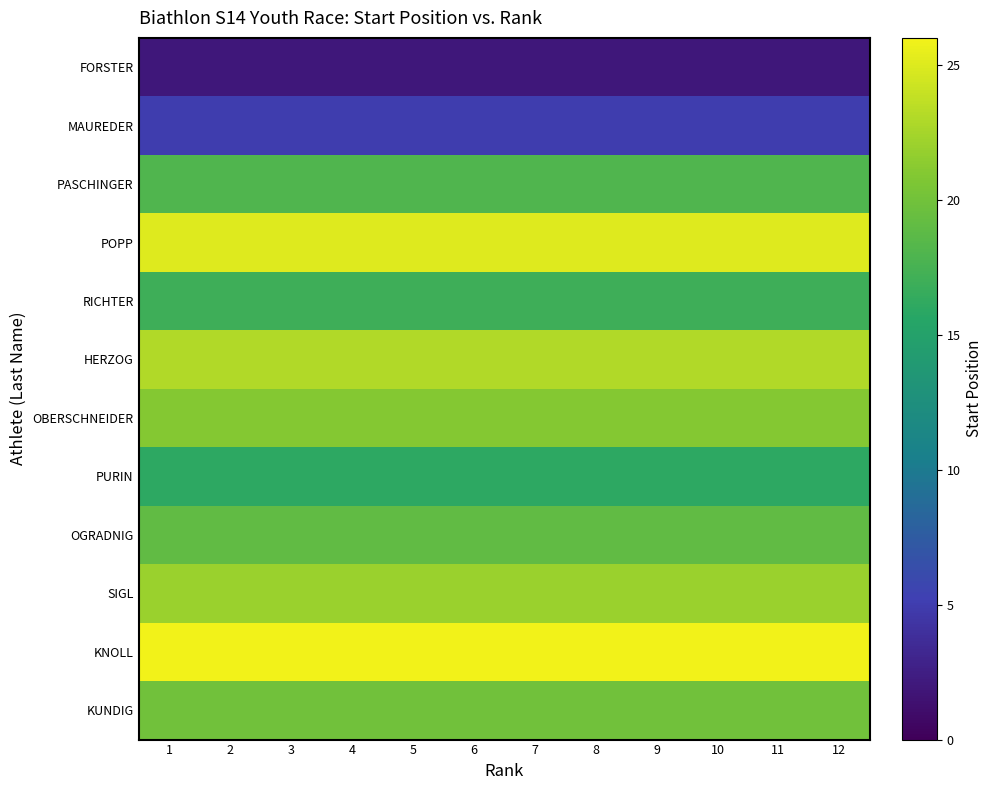

How many categories are shown in the chart?

12